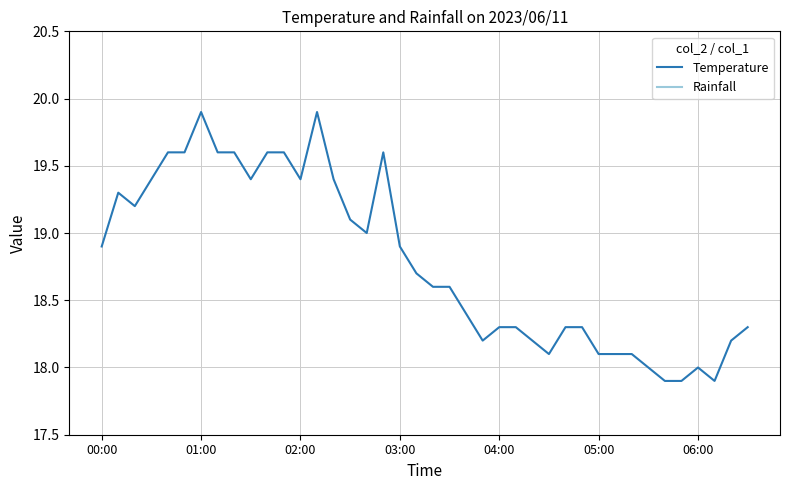

List the series in order of their overall mean, highest first.

Temperature, Rainfall